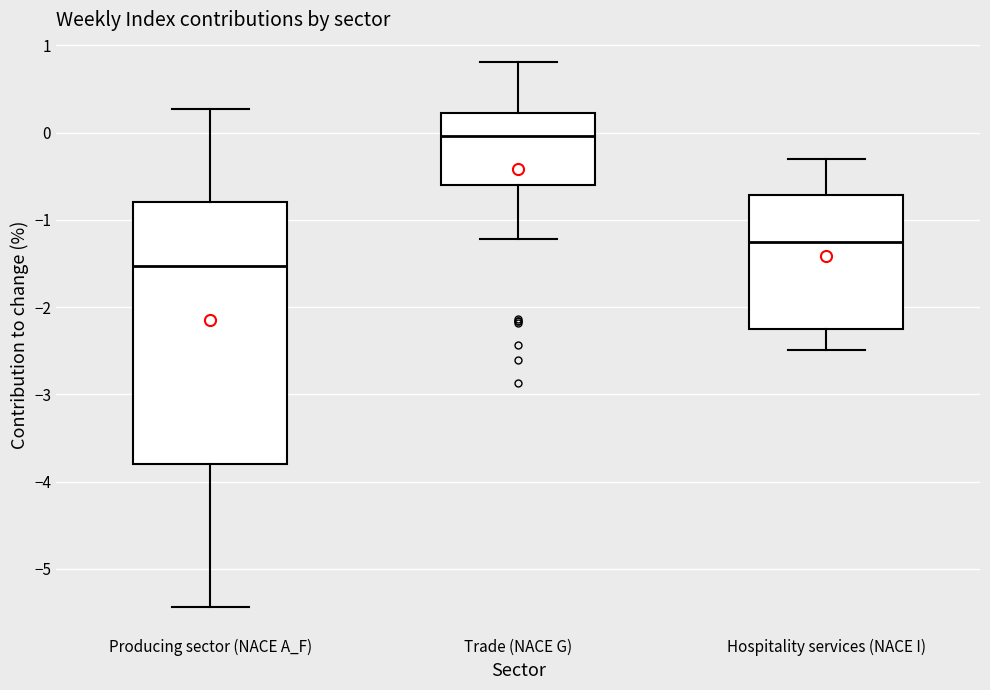

Where does the lower whisker of the box for Trade (NACE G) end on the y-axis? The values are not printed on the chart, so give them approximately, as read against the axis.

-1.2